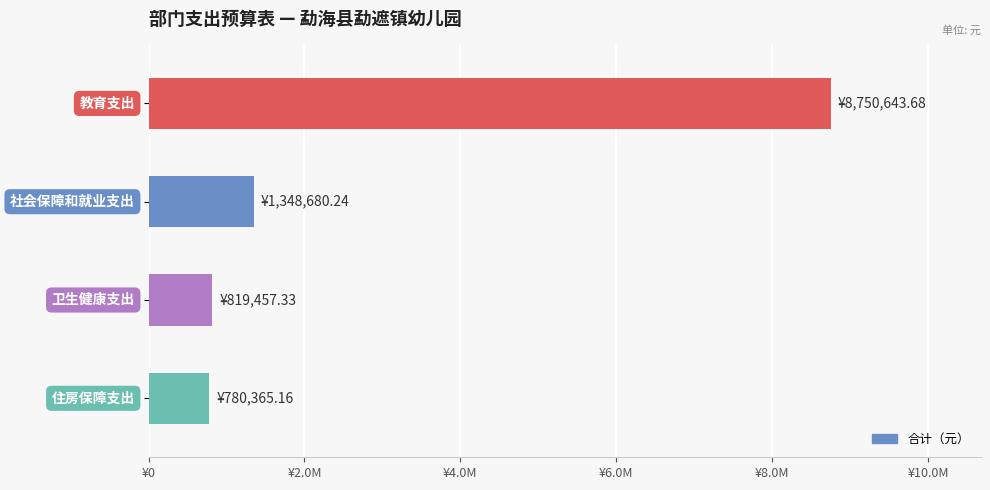

Does the chart contain any negative values?

No